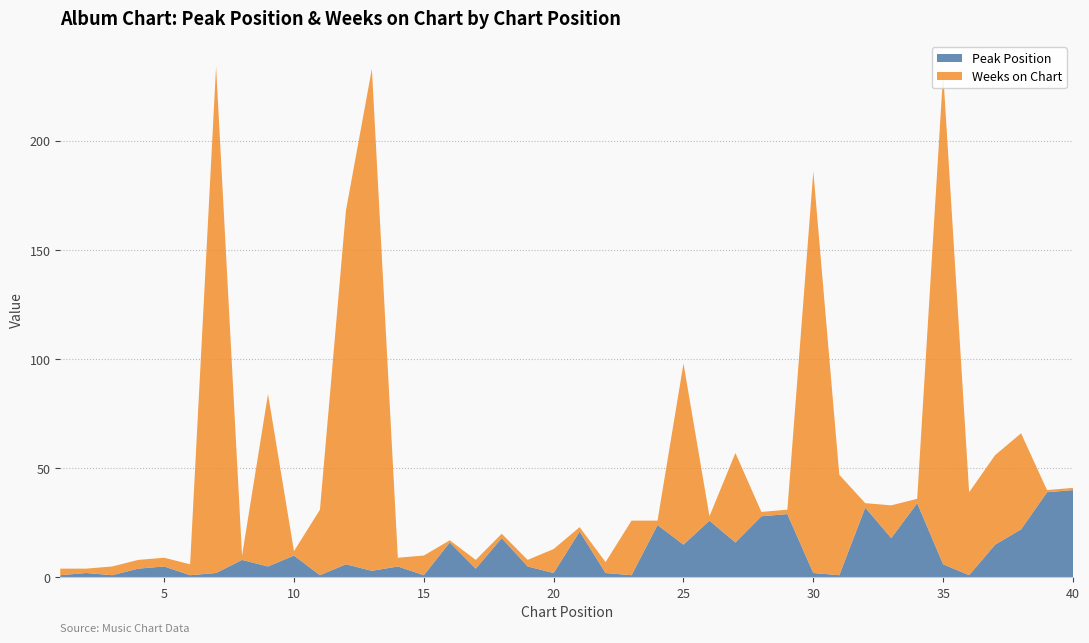

Reading right to left, list all the values displayed in this chart.

Peak Position: 40=40	39=39	38=22	37=15	36=1	35=6	34=34	33=18	32=32	31=1	30=2	29=29	28=28	27=16	26=26	25=15	24=24	23=1	22=2	21=21	20=2	19=5	18=18	17=4	16=16	15=1	14=5	13=3	12=6	11=1	10=10	9=5	8=8	7=2	6=1	5=5	4=4	3=1	2=2	1=1
Weeks on Chart: 40=1	39=1	38=44	37=41	36=38	35=225	34=2	33=15	32=2	31=46	30=184	29=2	28=2	27=41	26=2	25=83	24=2	23=25	22=5	21=2	20=11	19=3	18=2	17=4	16=1	15=9	14=4	13=230	12=162	11=30	10=2	9=79	8=2	7=232	6=5	5=4	4=4	3=4	2=2	1=3